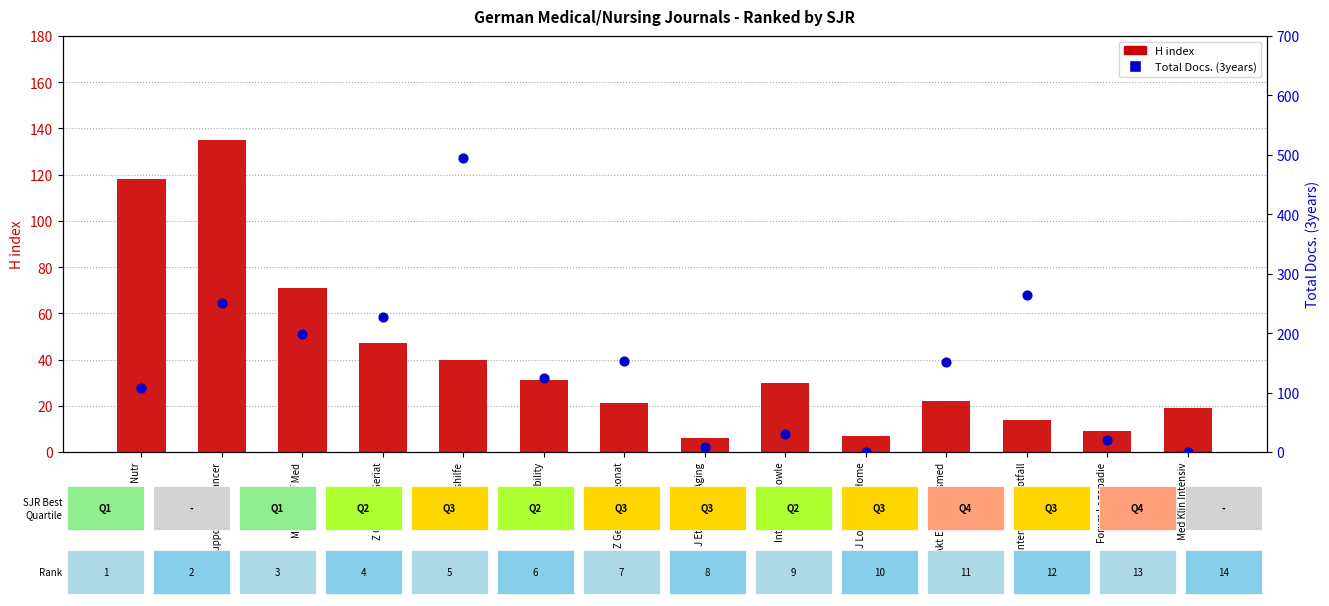

Which series has the largest Y range (max minus min)?

Total Docs. (3years)